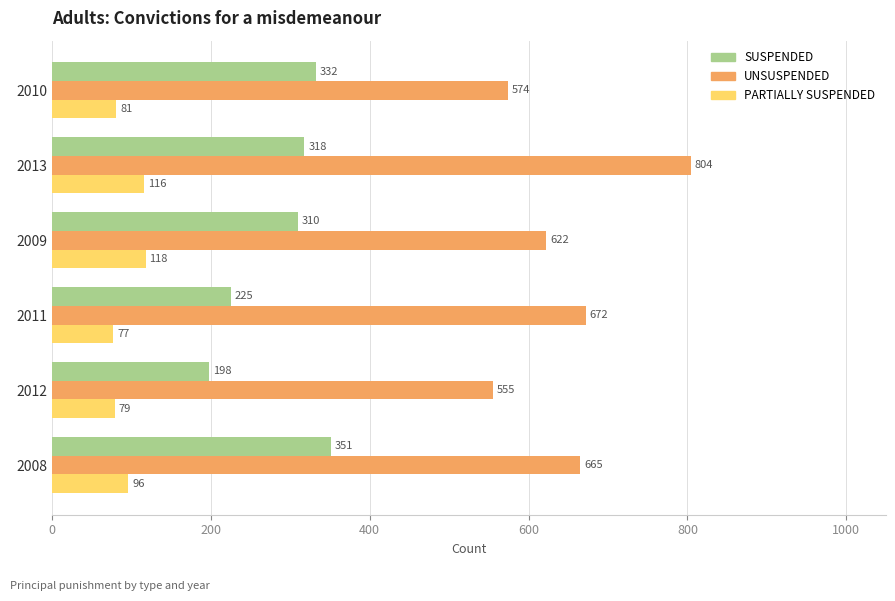

What is the maximum value shown in the chart?

804